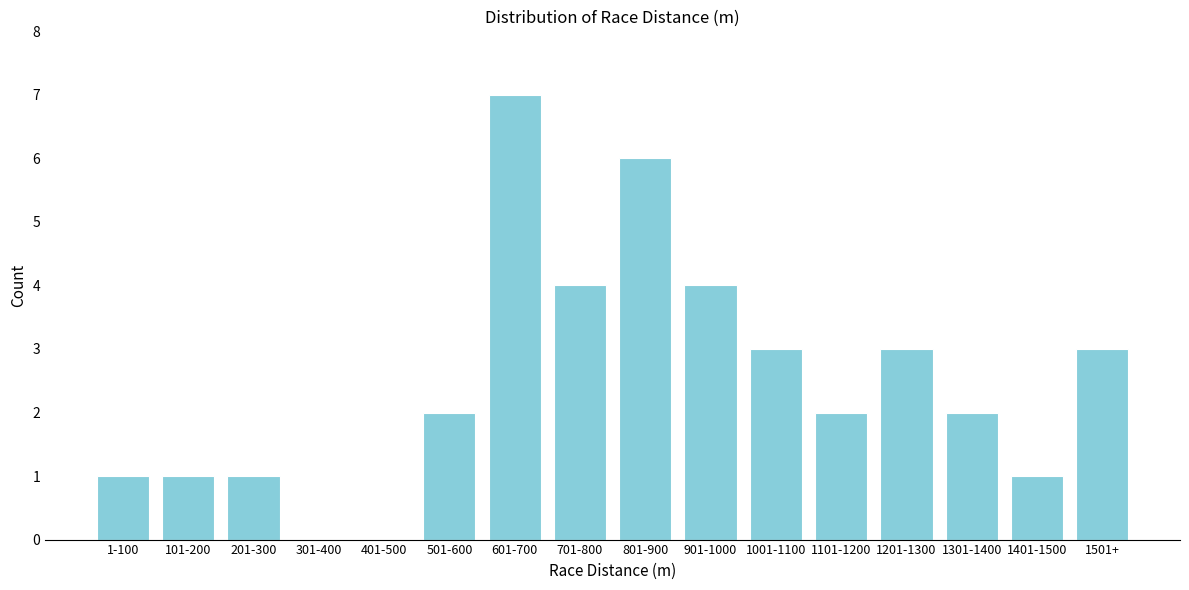

Reading right to left, transcribe all the data shown in this chart.

1501+=3	1401-1500=1	1301-1400=2	1201-1300=3	1101-1200=2	1001-1100=3	901-1000=4	801-900=6	701-800=4	601-700=7	501-600=2	401-500=0	301-400=0	201-300=1	101-200=1	1-100=1